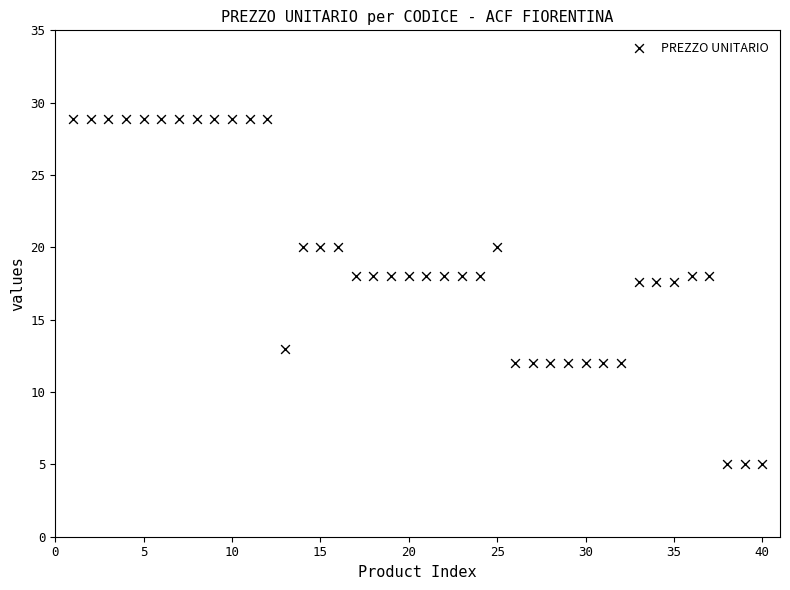

What is the range of Y values (max minus min)?

23.9